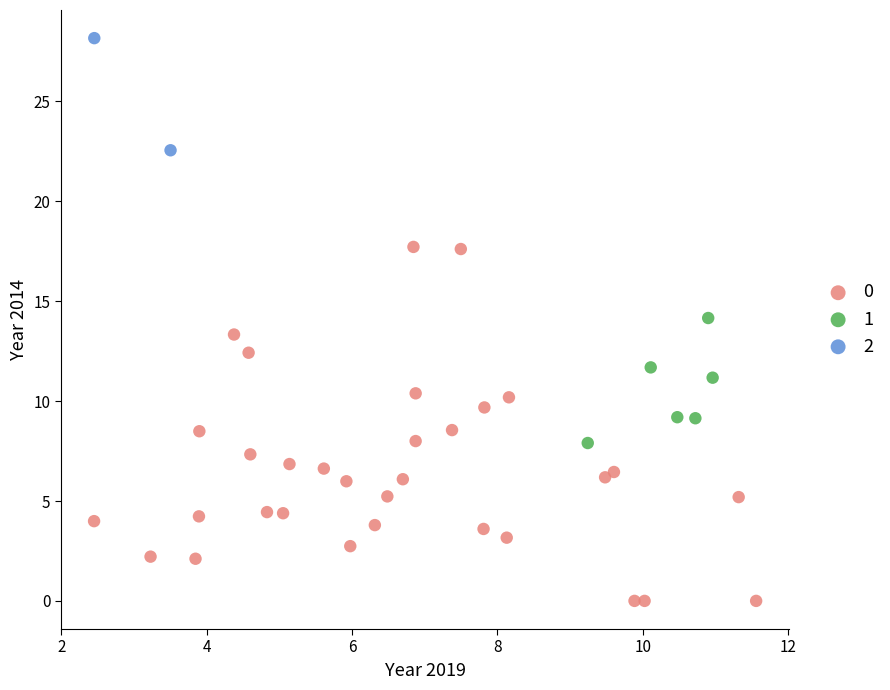

Which series has the largest Y range (max minus min)?

0